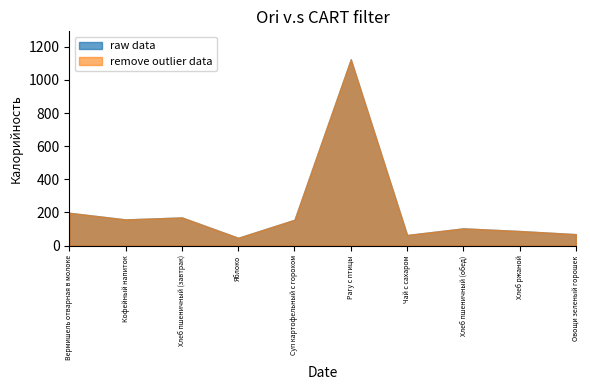

True or false: raw data has a value of 170 at Хлеб пшеничный (завтрак).

True